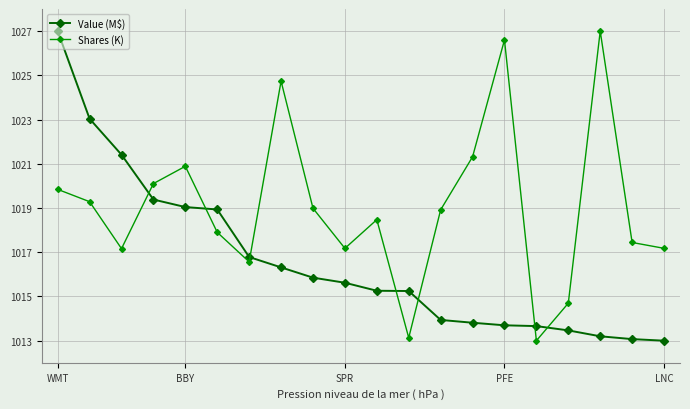

At how many categories does at least one series exceed 1017?

16